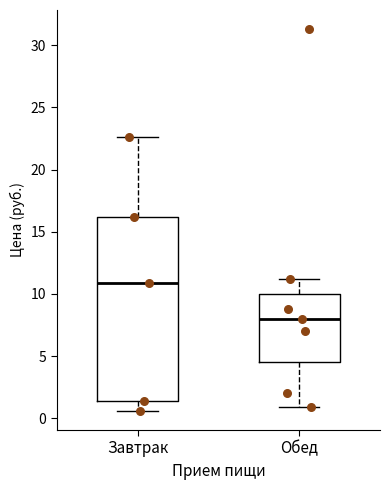

Reading left to right, transcribe this box plot: for each box, give where its median line is, the range the box spans, and where its two whiskers end, as read against the y-axis. The values are not printed on the chart, so give them approximately, as read against the axis.

Завтрак: median 11.0, box 1.5 to 16.0, whiskers 0.5 to 22.5
Обед: median 8.0, box 4.5 to 10.0, whiskers 1.0 to 11.0